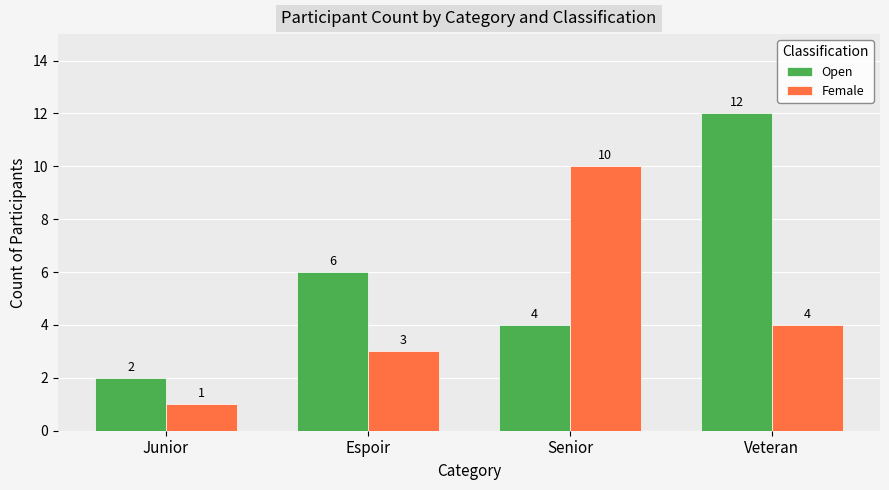

Which series changed the most between Espoir and Veteran?

Open